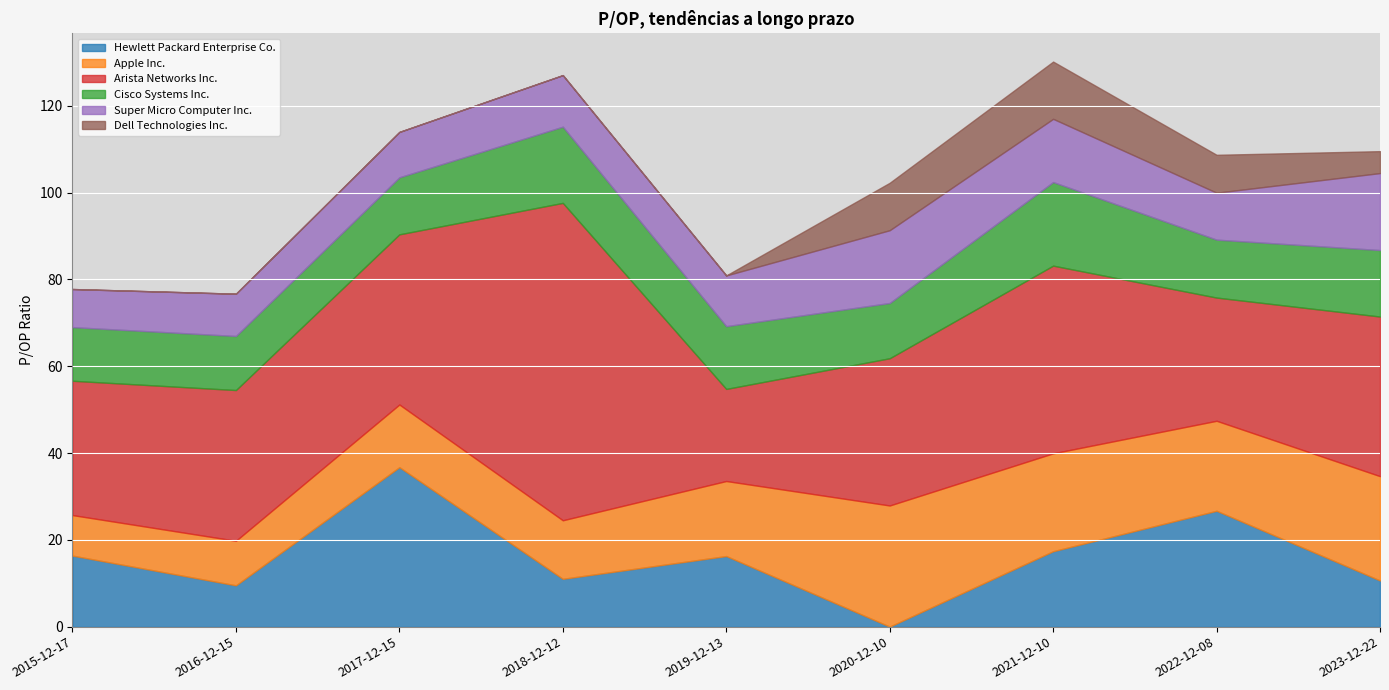

What is the label of the 2nd point from the left?

2016-12-15